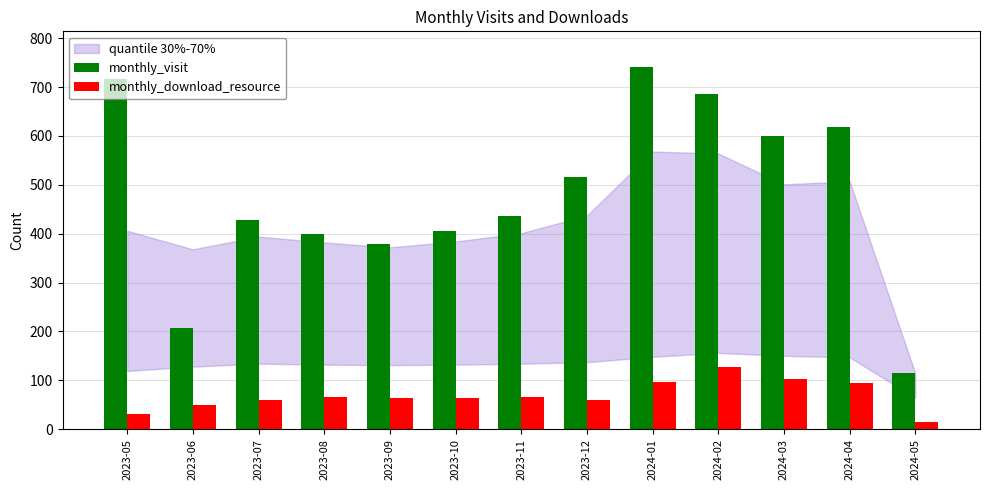

What is the maximum value shown in the chart?

740